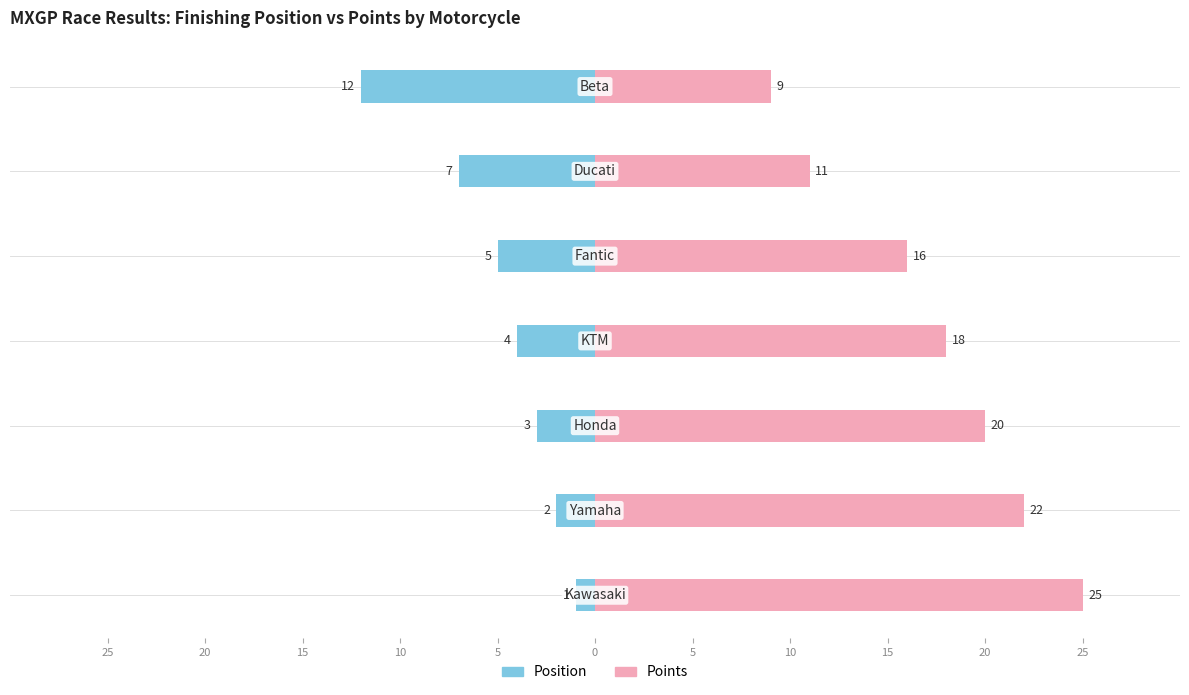

How many data points in Points are above 18?

3